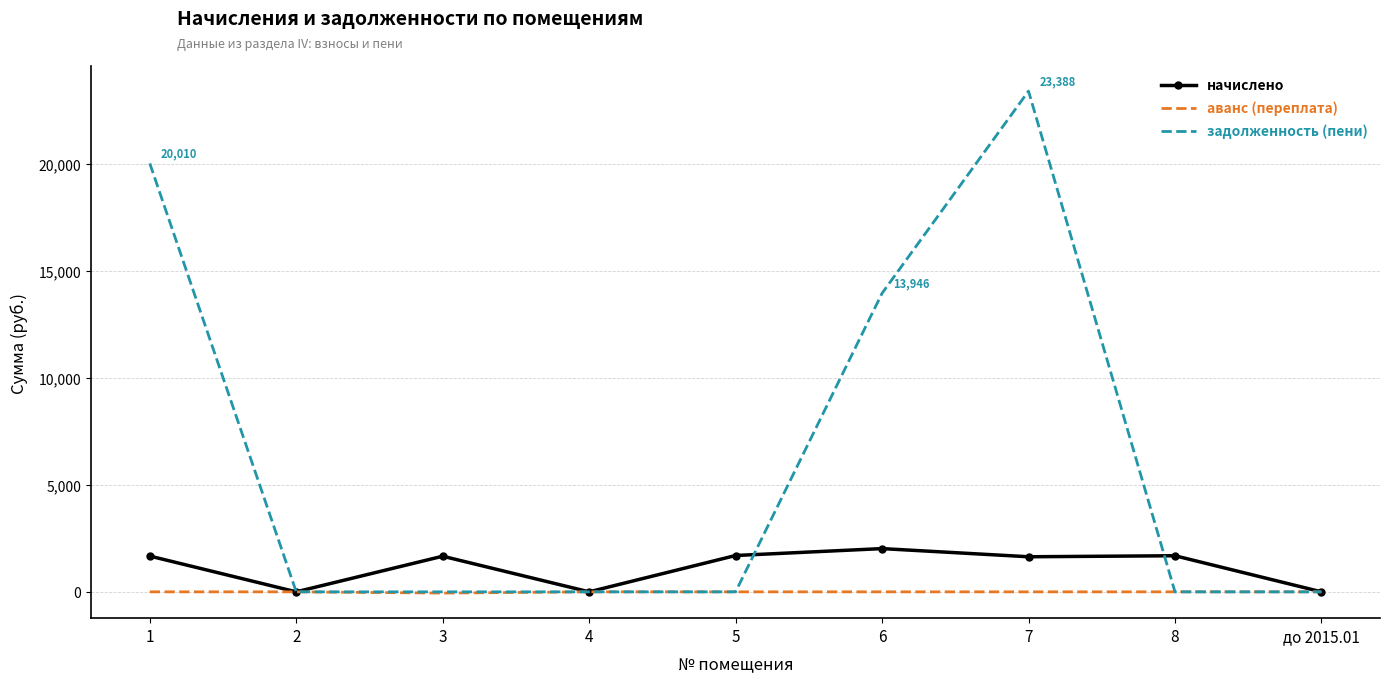

Is the value of начислено at 5 greater than the value of задолженность (пени) at 6?

No